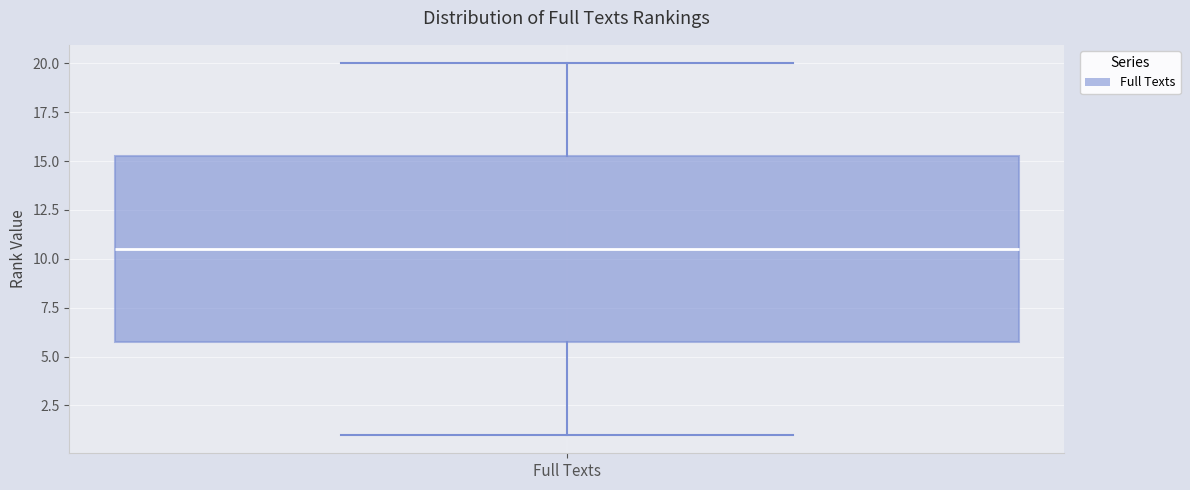

Where is the upper edge of the box for Full Texts on the y-axis? The values are not printed on the chart, so give them approximately, as read against the axis.

15.5